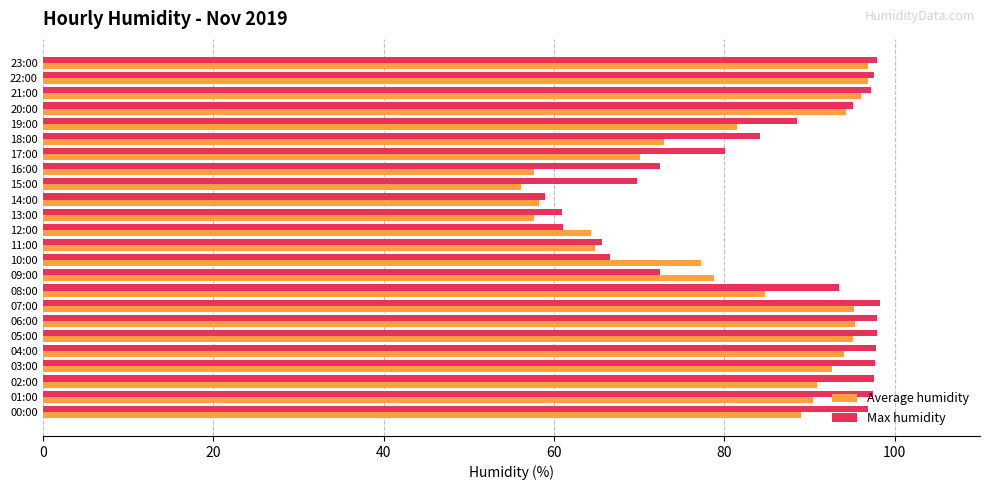

Which series has the largest total across all categories?

Max humidity